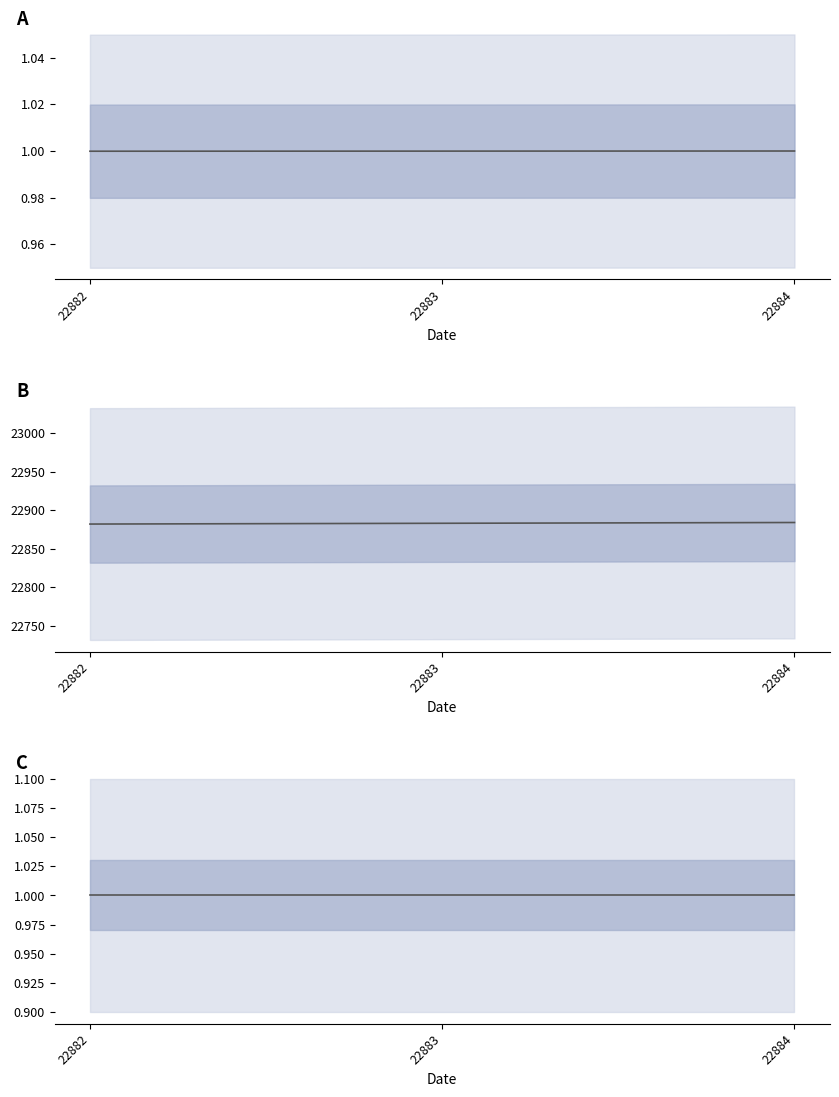

The value at 22882 is 1.8. True or false?

False